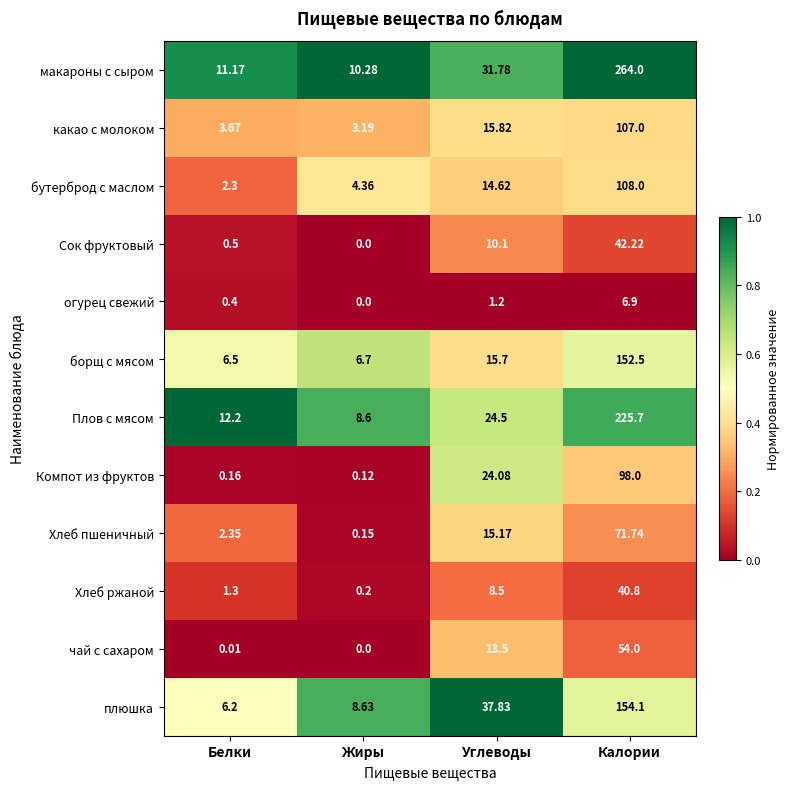

At which label does плюшка first exceed 37?

Углеводы